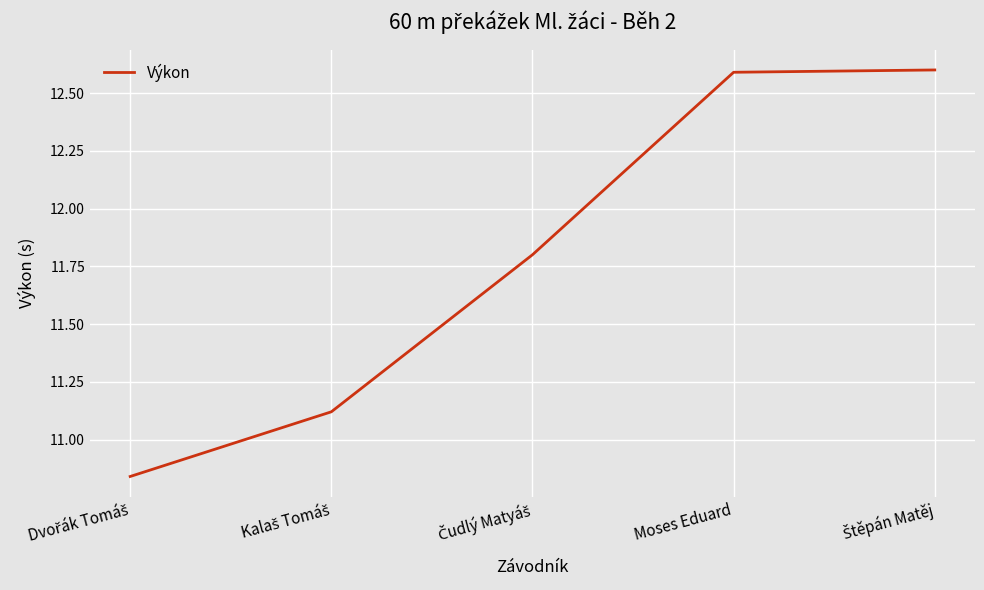

What is the difference between the maximum and second lowest values?

1.5